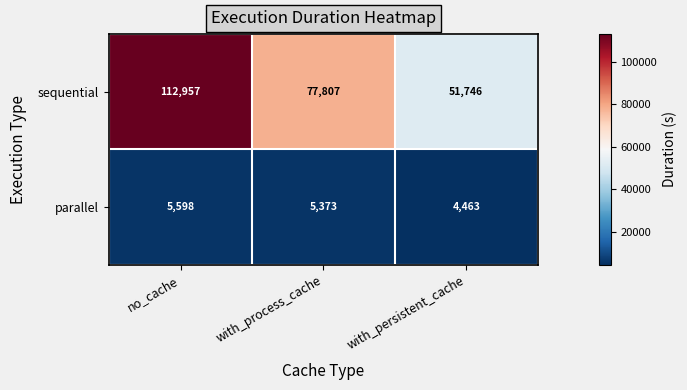

Which series has the largest total across all categories?

sequential